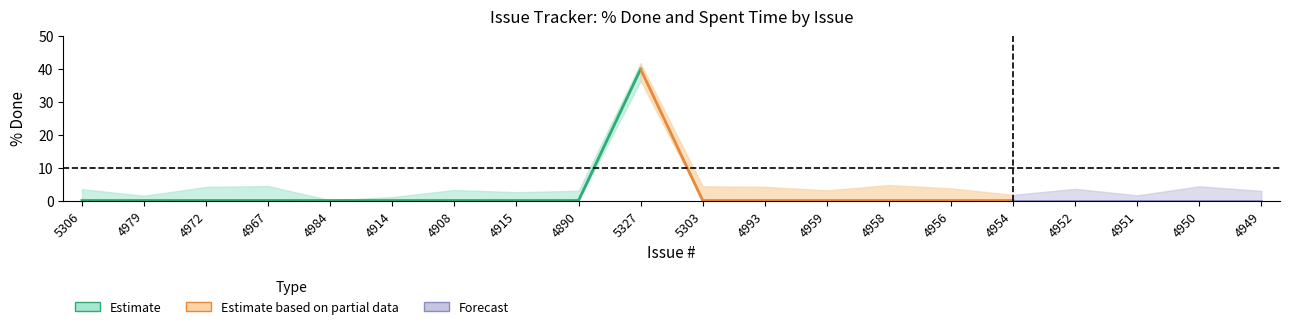

Which has a higher value, 4951 or 4959?

4951